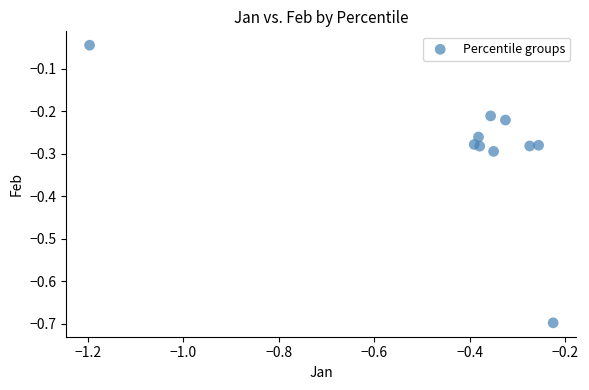

What is the range of X values (max minus min)?

1.0